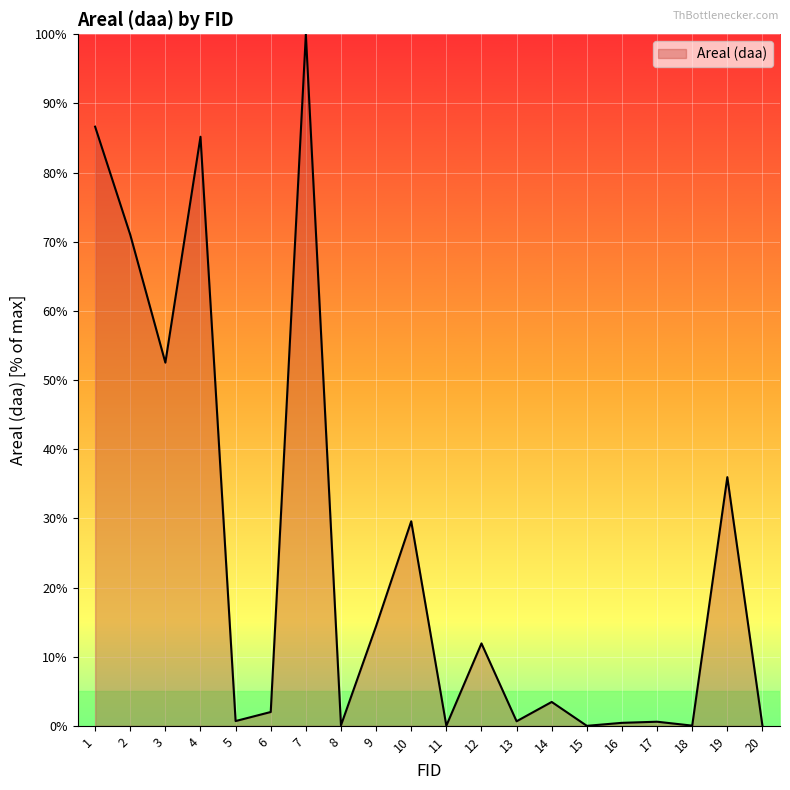

What is the greatest value displayed?

100.0